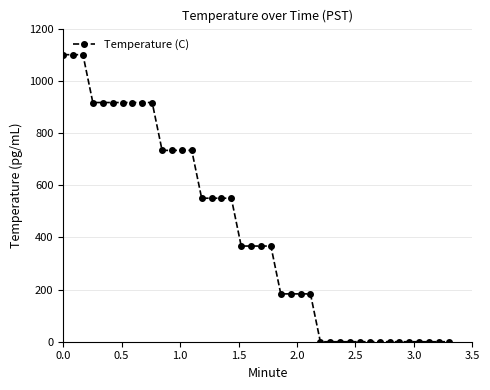

What is the difference between the maximum and minimum values?

1100.0